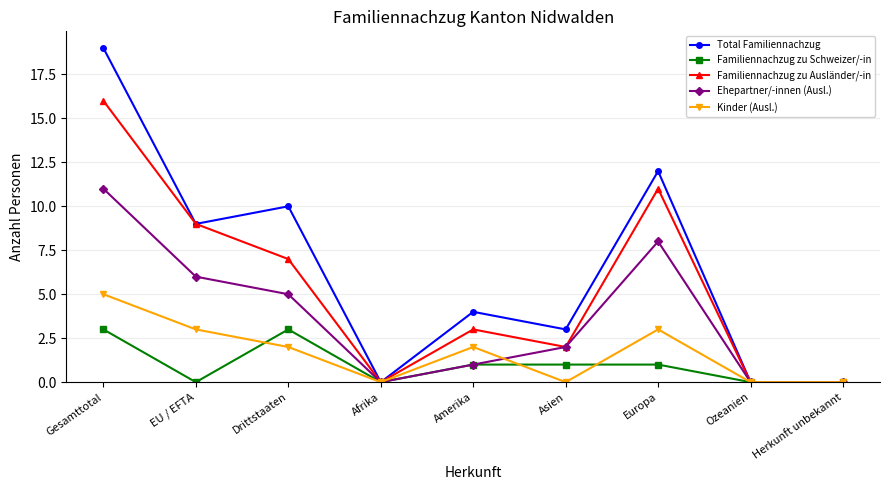

How many interior local peaks does the Ehepartner/-innen (Ausl.) series have?

1